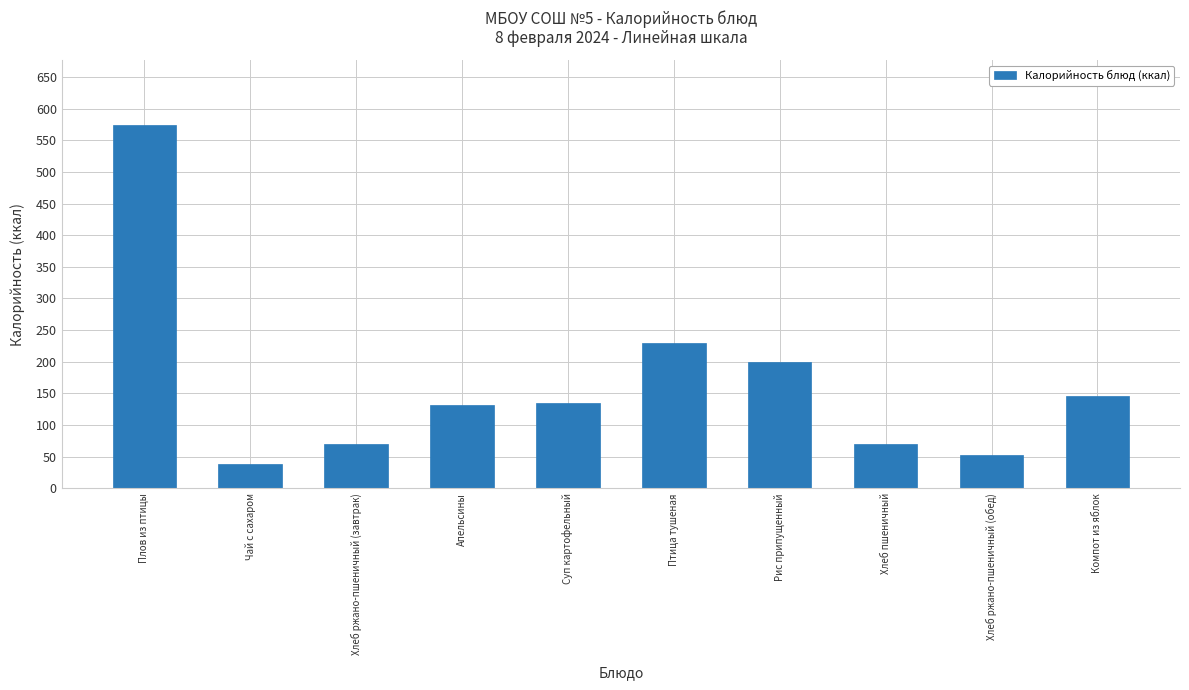

What is the difference between the second highest and second lowest values?

177.8